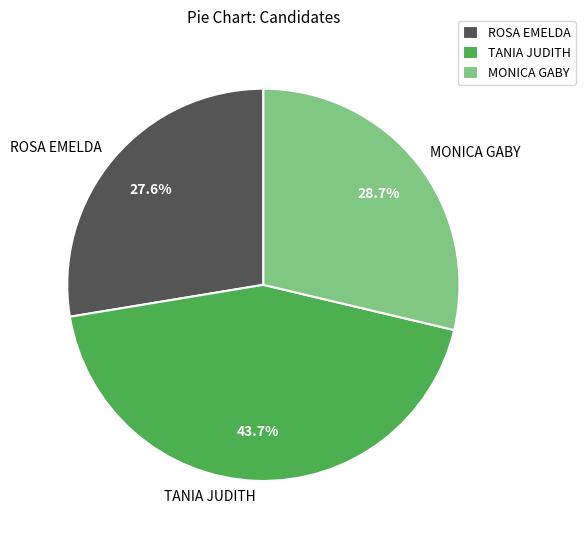

Rank the categories by value from lowest to highest.

ROSA EMELDA, MONICA GABY, TANIA JUDITH